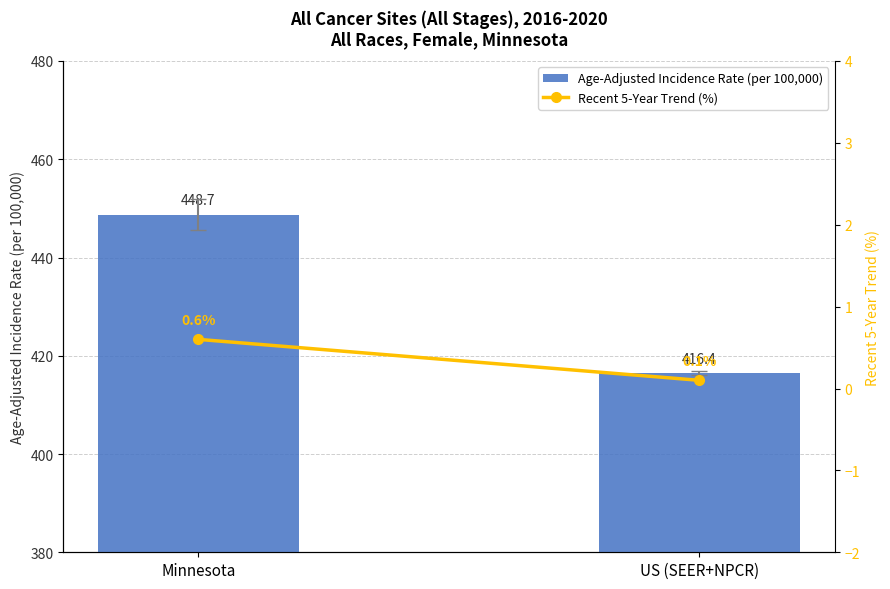

At how many categories does at least one series exceed 177?

2